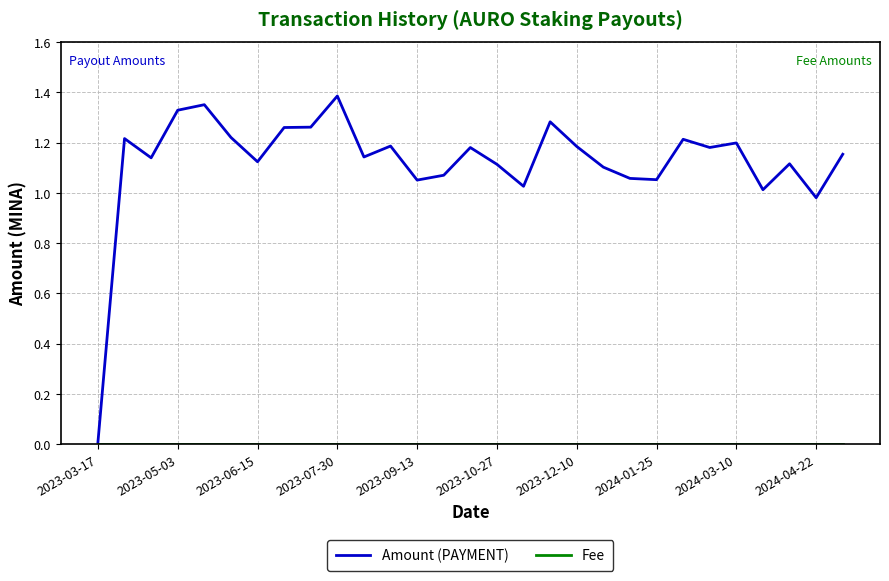

Which series has the largest total across all categories?

Amount (PAYMENT)